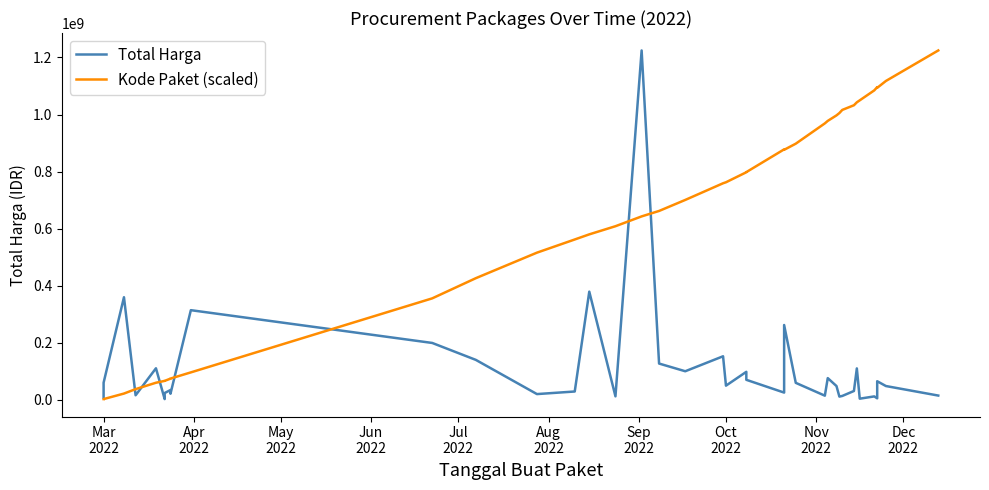

Is the value of Total Harga at Sep
2022 greater than the value of Kode Paket (scaled) at May
2022?

Yes